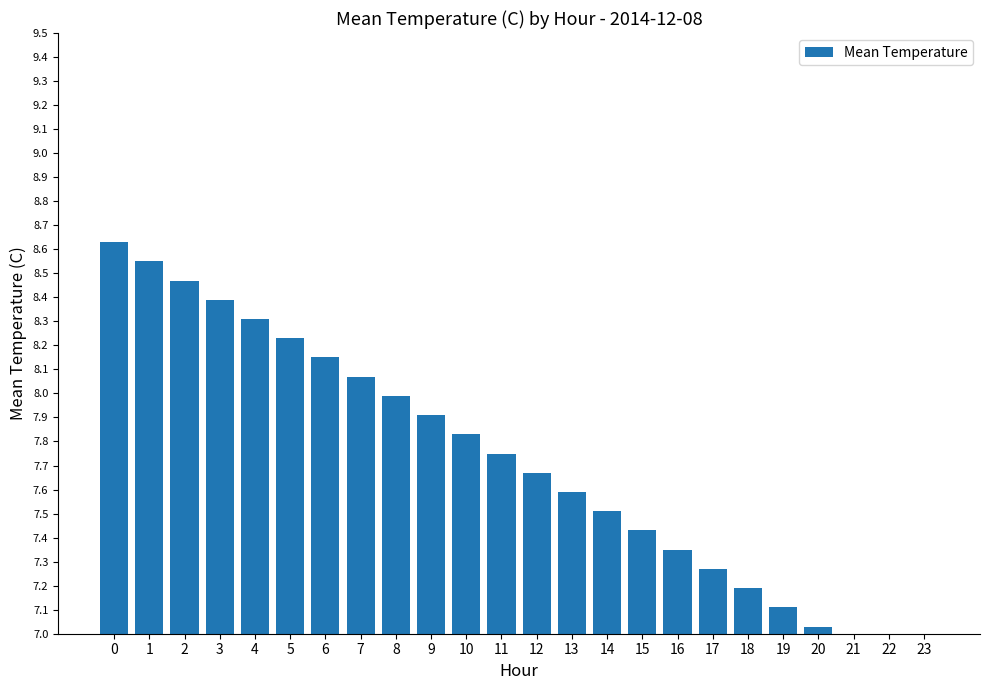

List the labels in order of value, smallest first.

23, 22, 21, 20, 19, 18, 17, 16, 15, 14, 13, 12, 11, 10, 9, 8, 7, 6, 5, 4, 3, 2, 1, 0